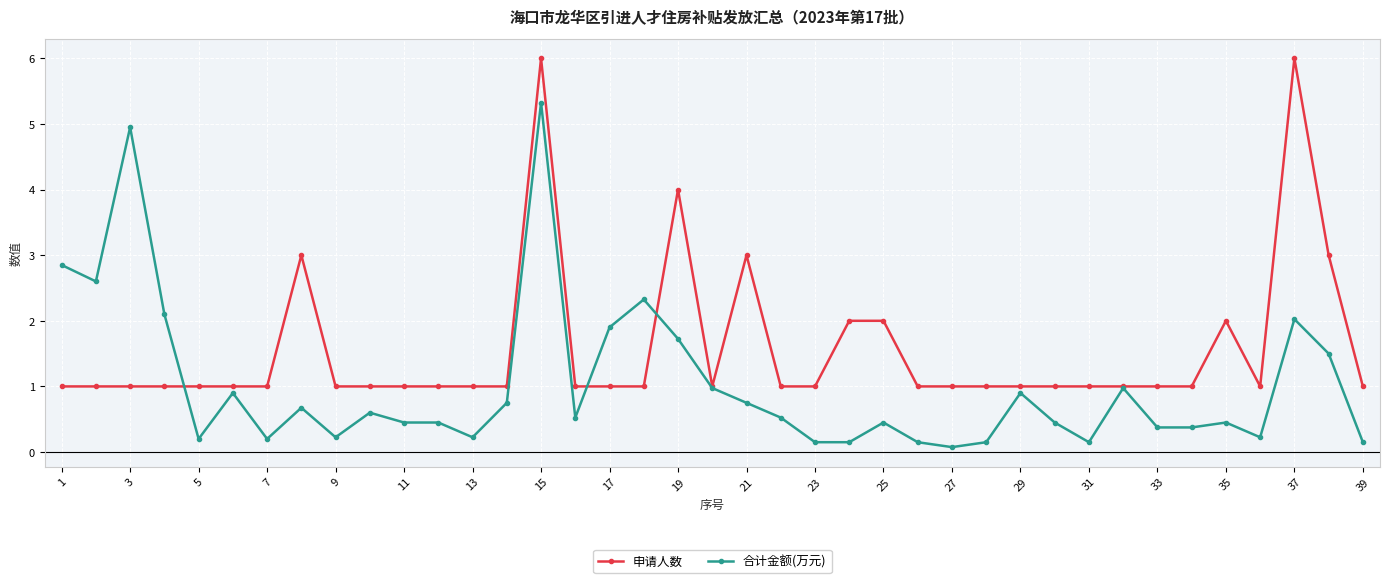

What is the maximum value for 合计金额(万元)?

5.3